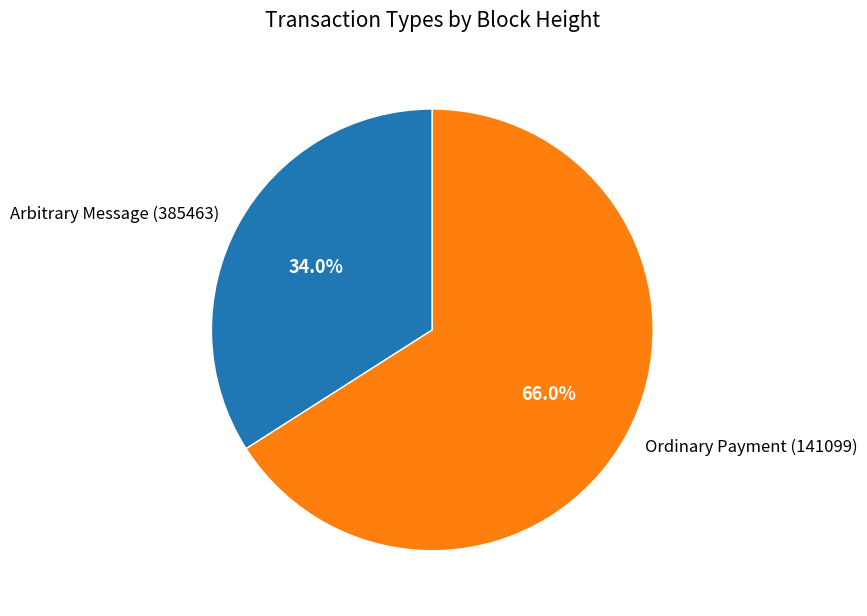

Combined, what portion of the pie is Arbitrary Message (385463) and Ordinary Payment (141099)?

100.0%